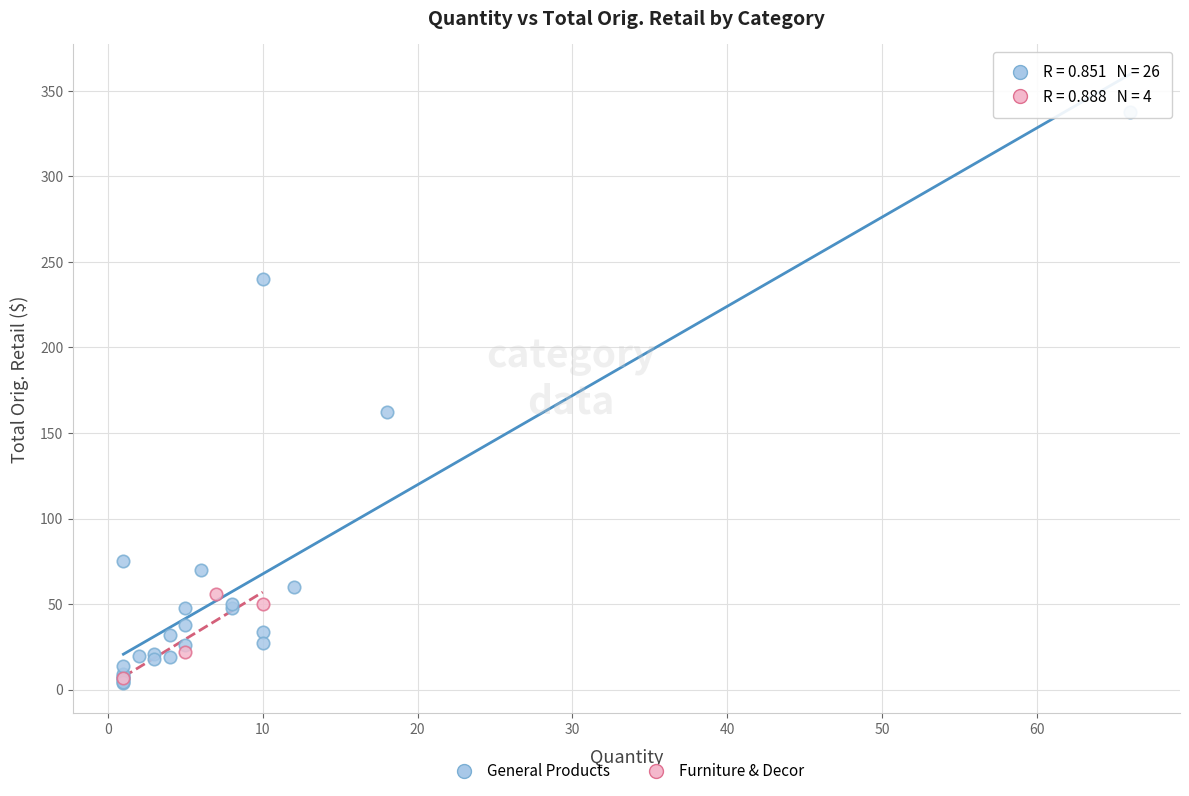

Which series contains the highest Y value?

General Products